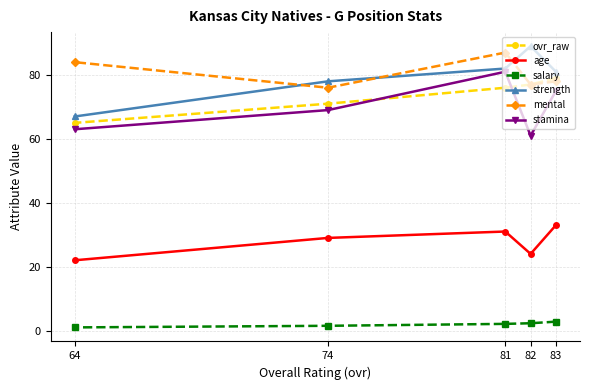

At how many categories does at least one series exceed 69?

5